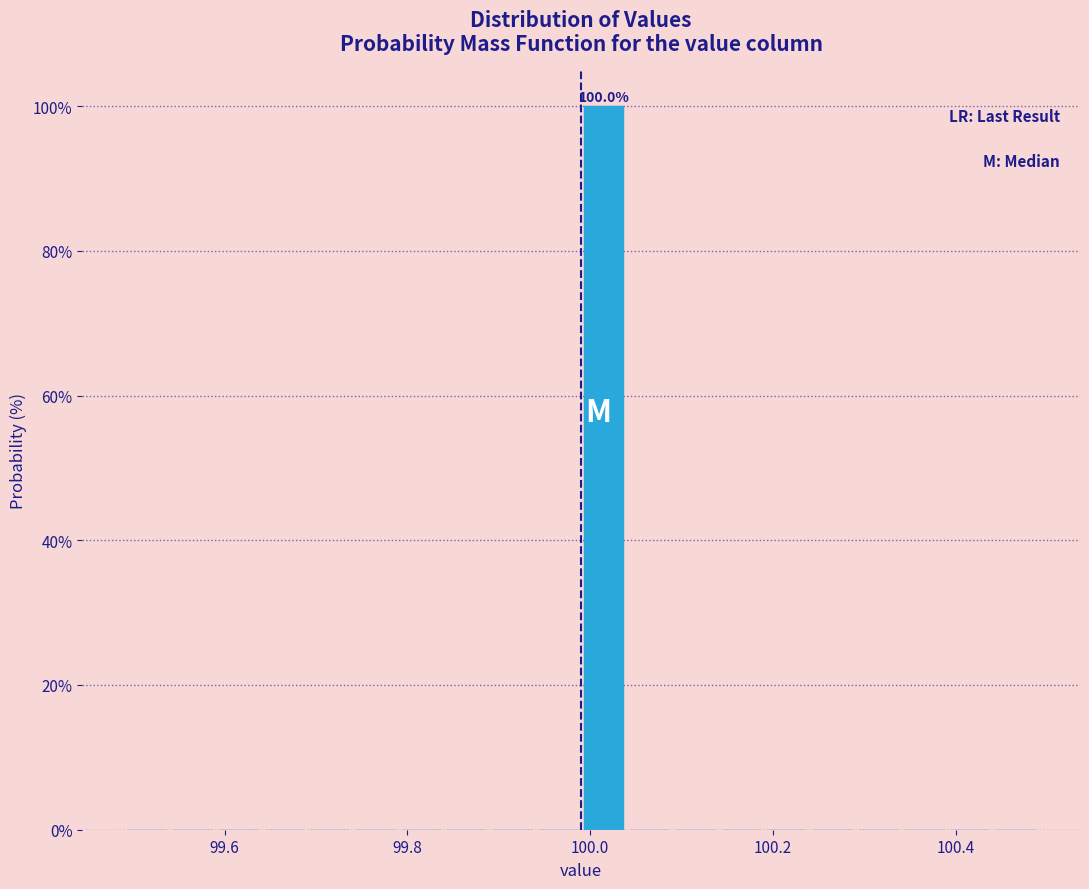

Around what value on the x-axis is the tallest bar? Give the approximate position of its centre, as read against the axis.

100.02